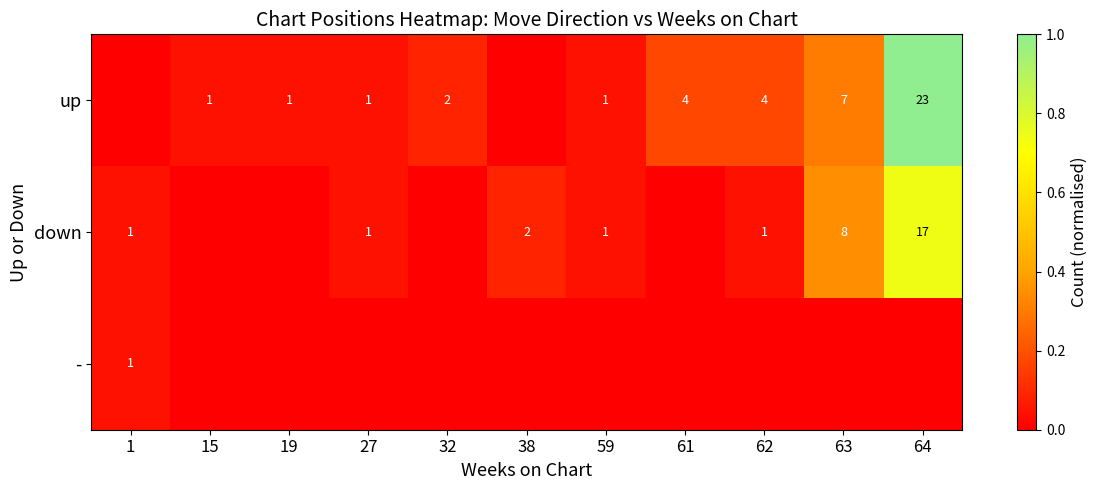

Between 59 and 27, which is larger?

59